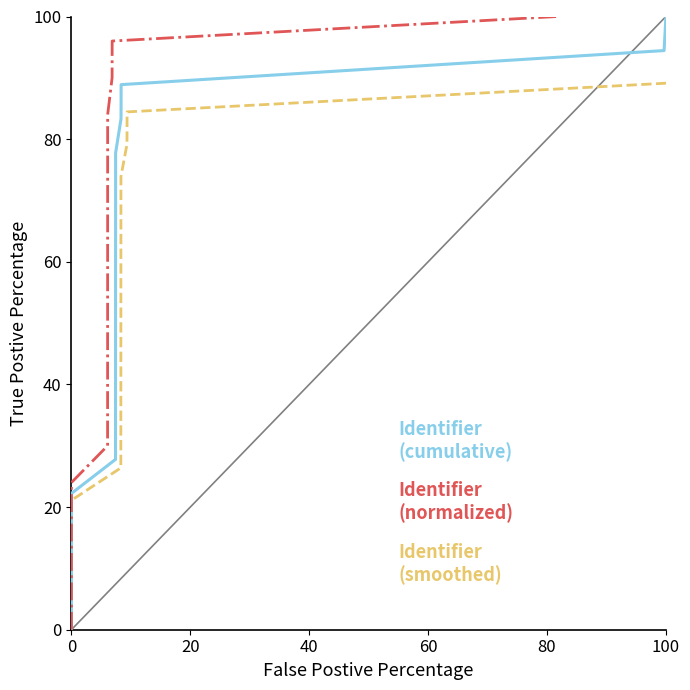

True or false: Identifier (cumulative) and Identifier (smoothed) cross at least once.

False